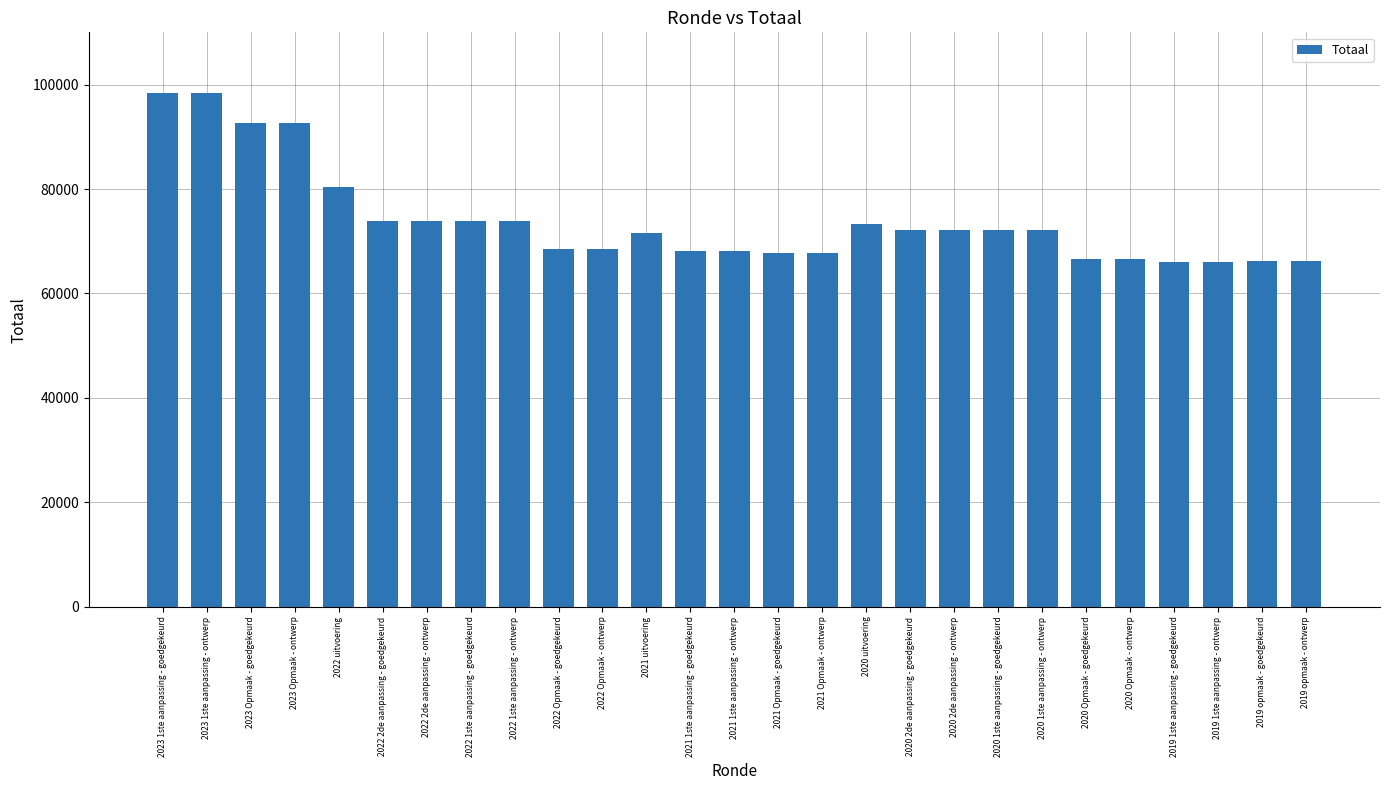

What is the sum of all values?

1997843